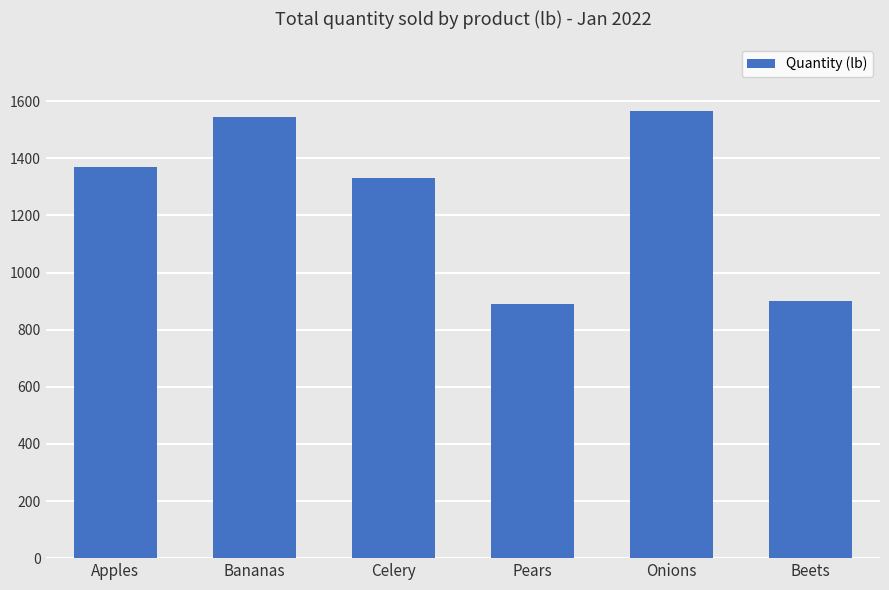

What is the label of the 4th bar from the right?

Celery